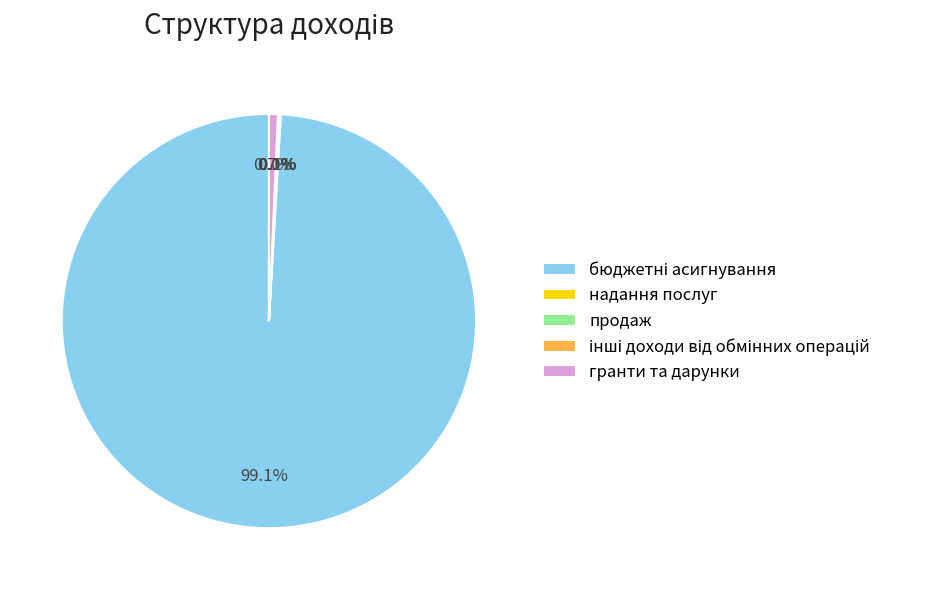

Does гранти та дарунки account for over 50% of the chart?

No